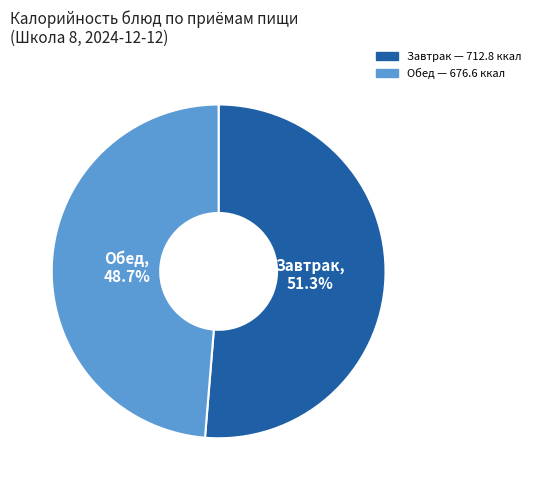

Does any single category account for the majority?

Yes